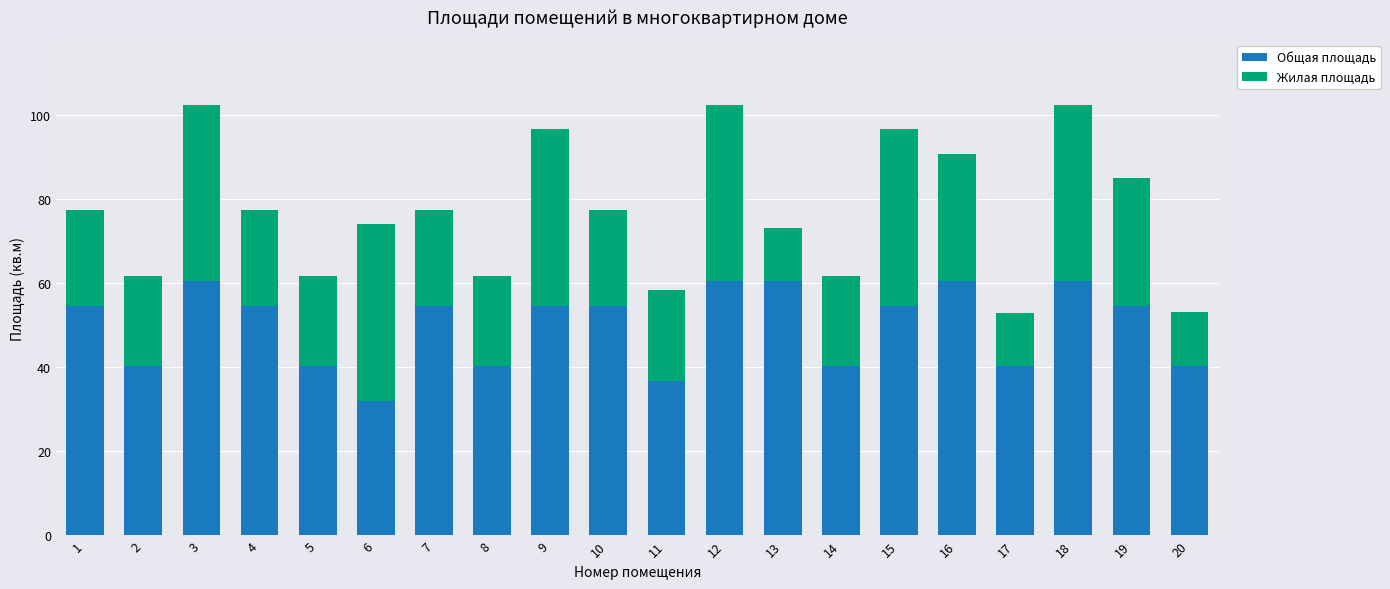

Which category has the lowest value in the Общая площадь series?

6